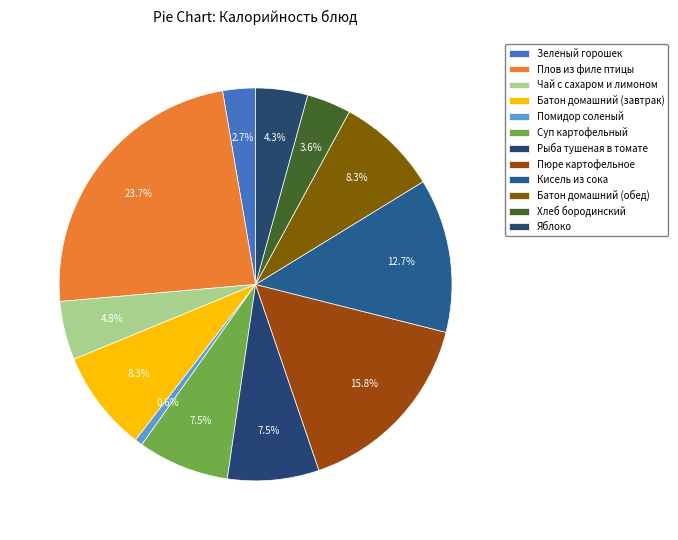

Is there a majority slice in this chart?

No